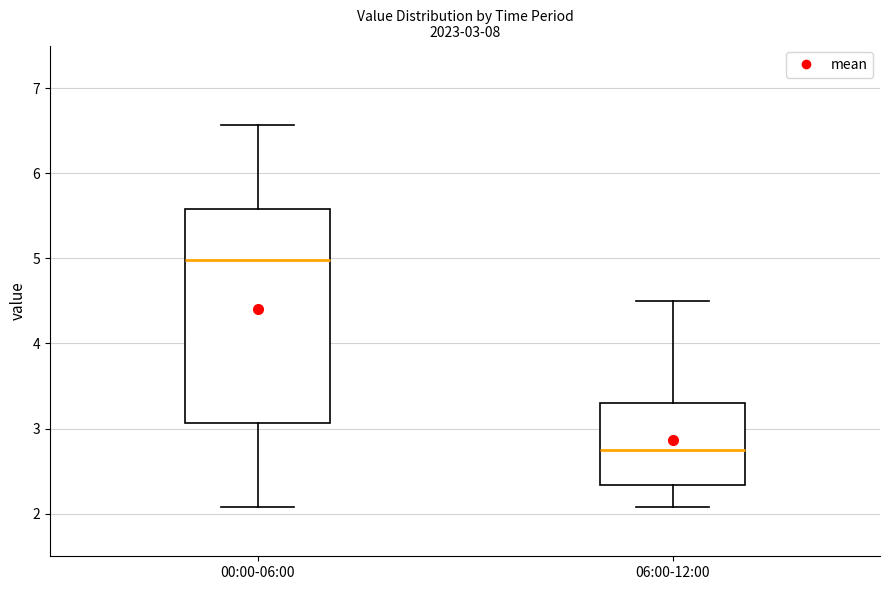

Which box's median line is the lowest?

06:00-12:00